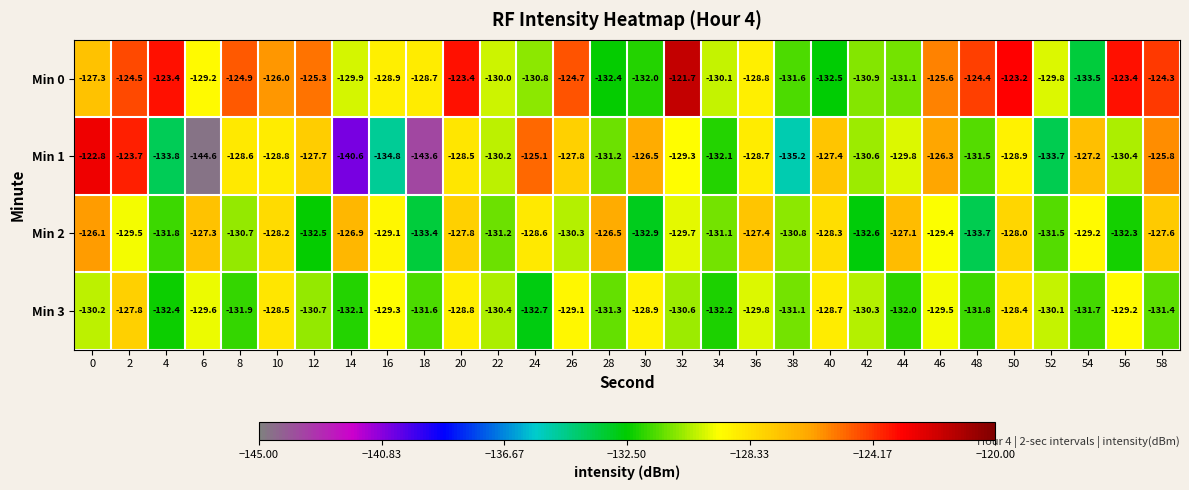

What is the minimum value shown in the chart?

-144.6